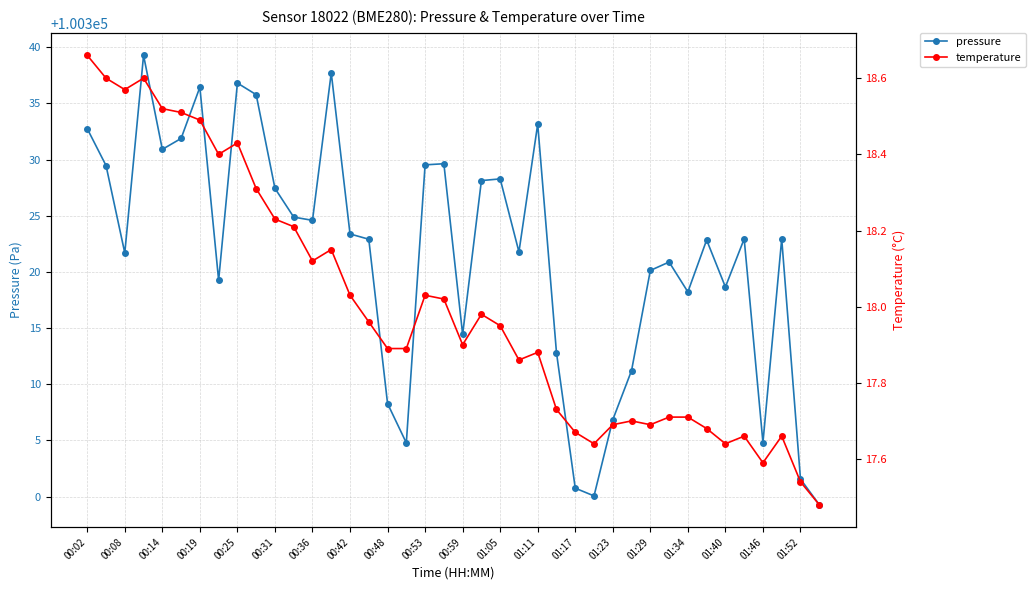

Is this an area chart (filled region under the line)?

No